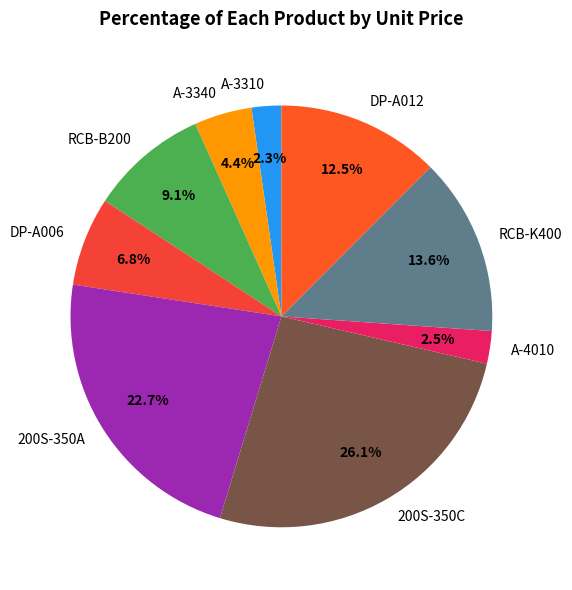

What percentage do A-3340 and 200S-350C together represent?

30.5%